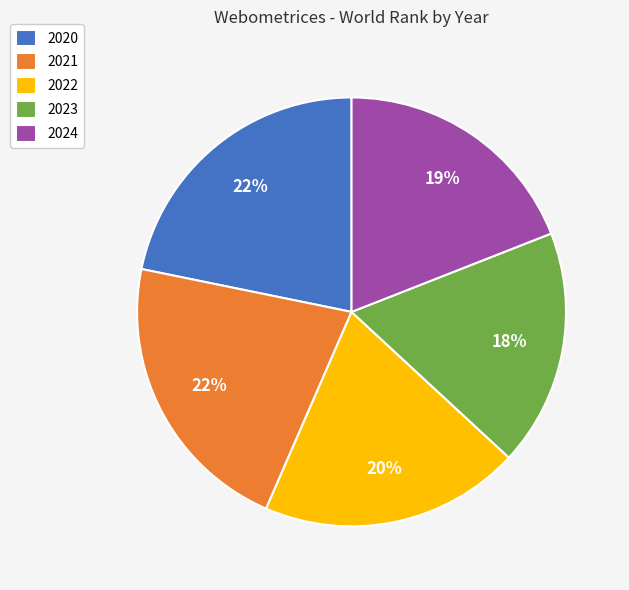

To the nearest percent, what percentage of the pie is 2020?

22%